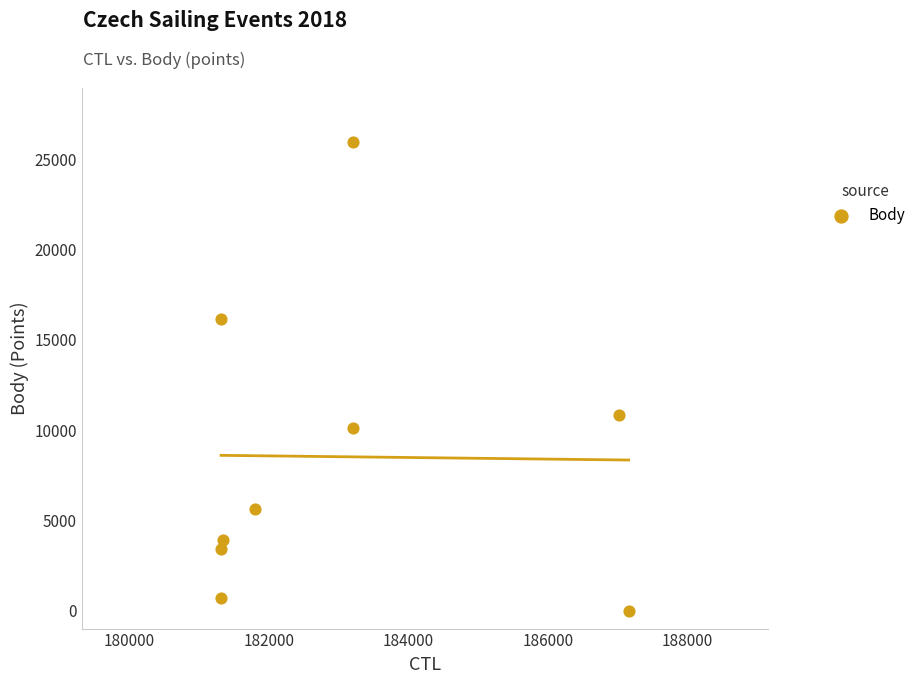

What is the range of X values (max minus min)?

5844